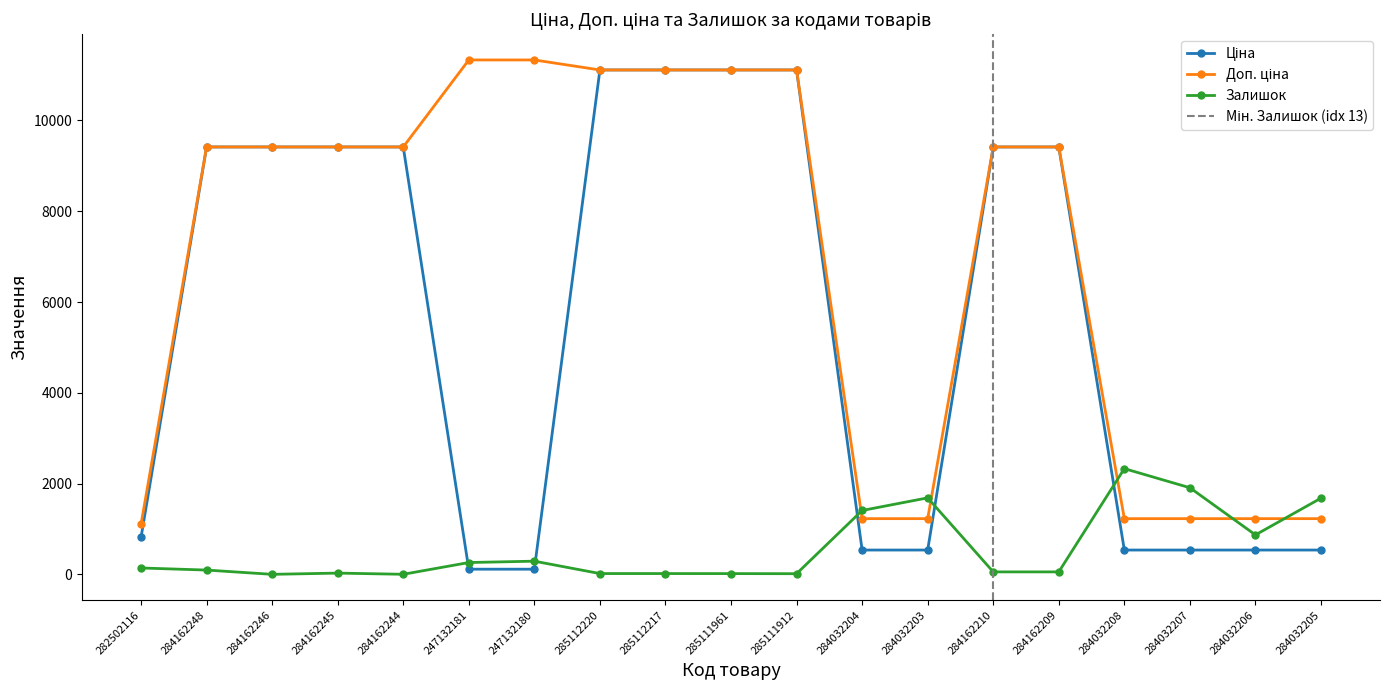

At which category does the chart reach its minimum across all series?

284162246